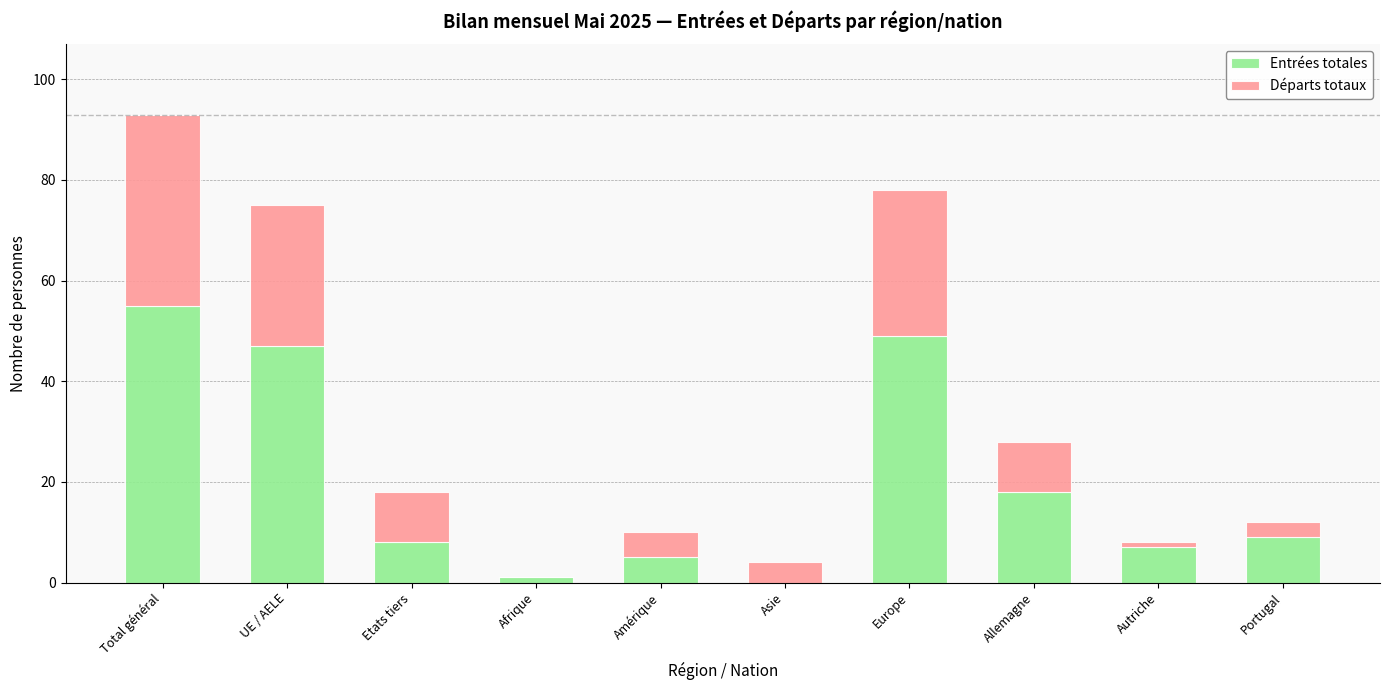

At which category is the sum across all series the highest?

Total général